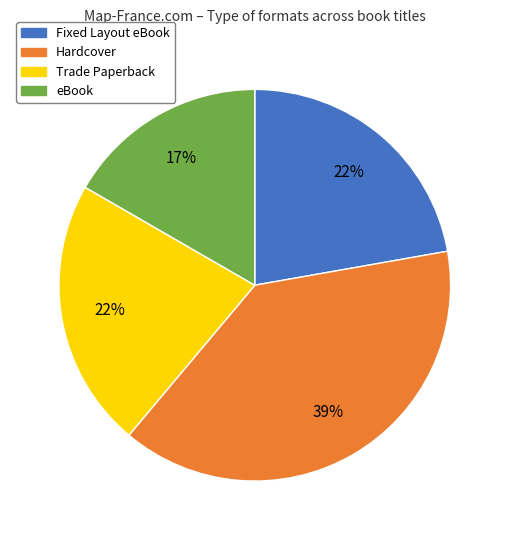

Combined, do Fixed Layout eBook and Hardcover account for over 50%?

Yes